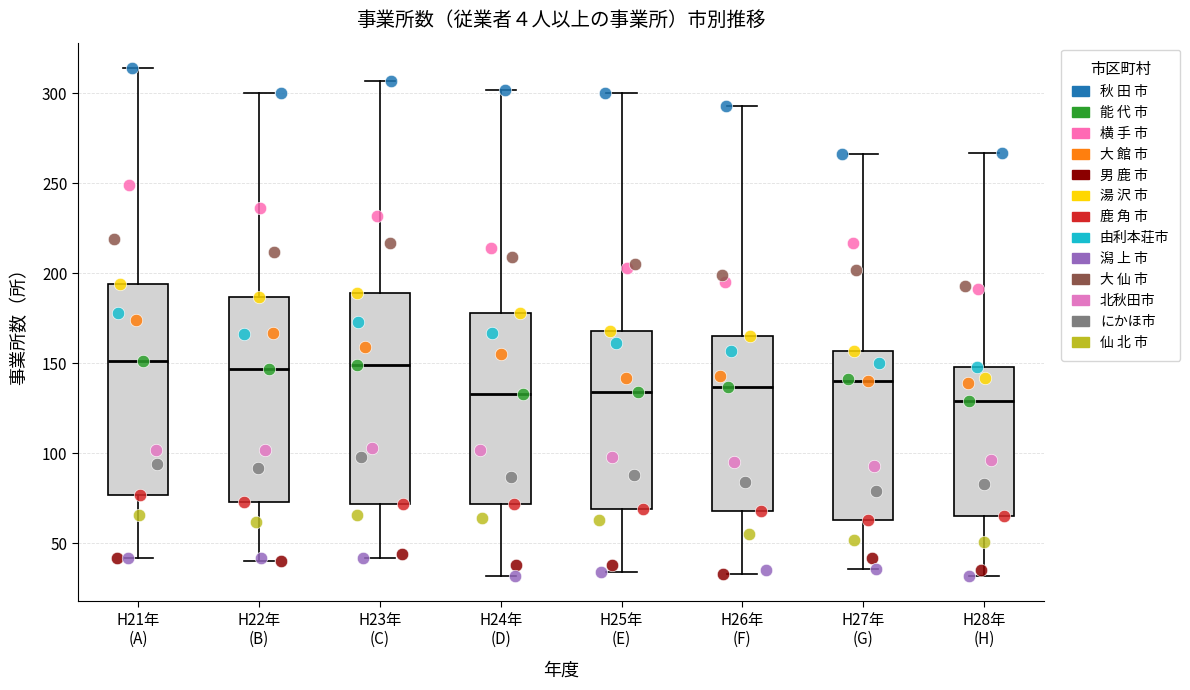

Reading left to right, read every box against the y-axis: the position of its median line, the range the box covers, and the ends of its whiskers. The values are not printed on the chart, so give them approximately, as read against the axis.

H21年 (A): median 150, box 75 to 195, whiskers 40 to 315
H22年 (B): median 145, box 75 to 185, whiskers 40 to 300
H23年 (C): median 150, box 70 to 190, whiskers 40 to 305
H24年 (D): median 135, box 70 to 180, whiskers 30 to 300
H25年 (E): median 135, box 70 to 170, whiskers 35 to 300
H26年 (F): median 135, box 70 to 165, whiskers 35 to 295
H27年 (G): median 140, box 65 to 155, whiskers 35 to 265
H28年 (H): median 130, box 65 to 150, whiskers 30 to 265